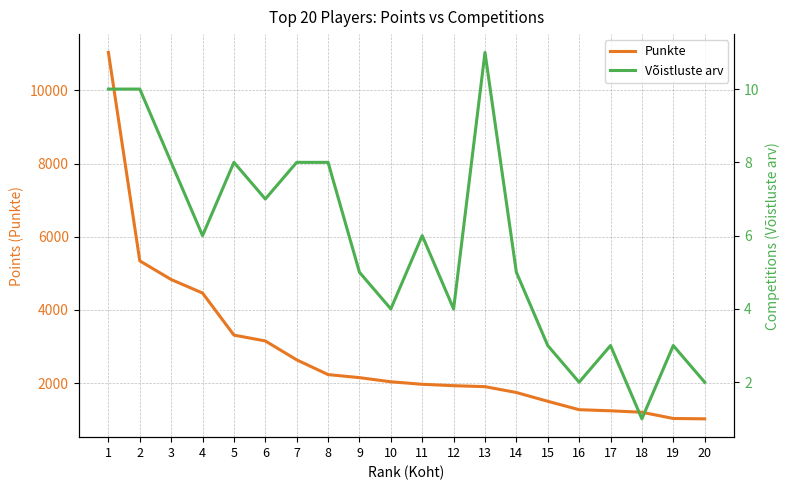

How many Võistluste arv values are between 3 and 8?

14